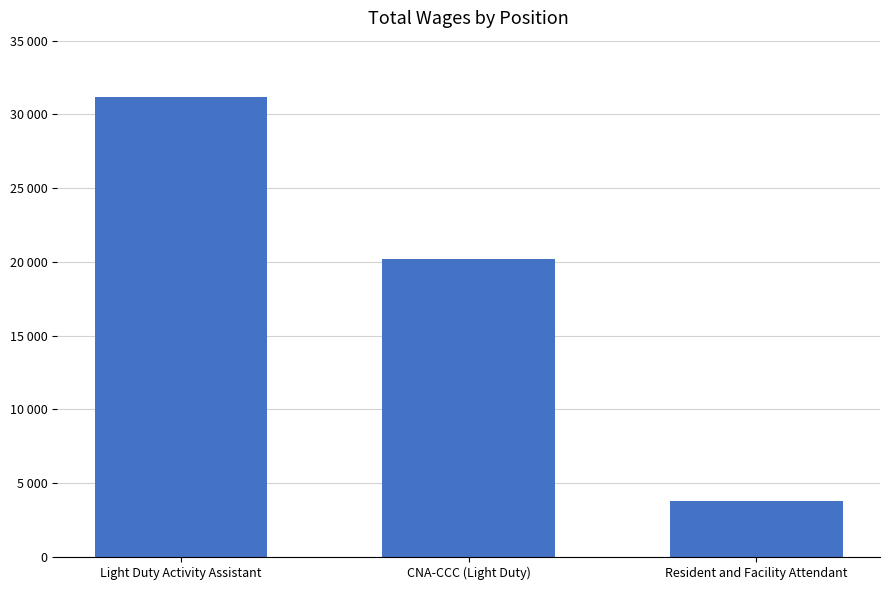

What is the change in value from Light Duty Activity Assistant to Resident and Facility Attendant?

-27388